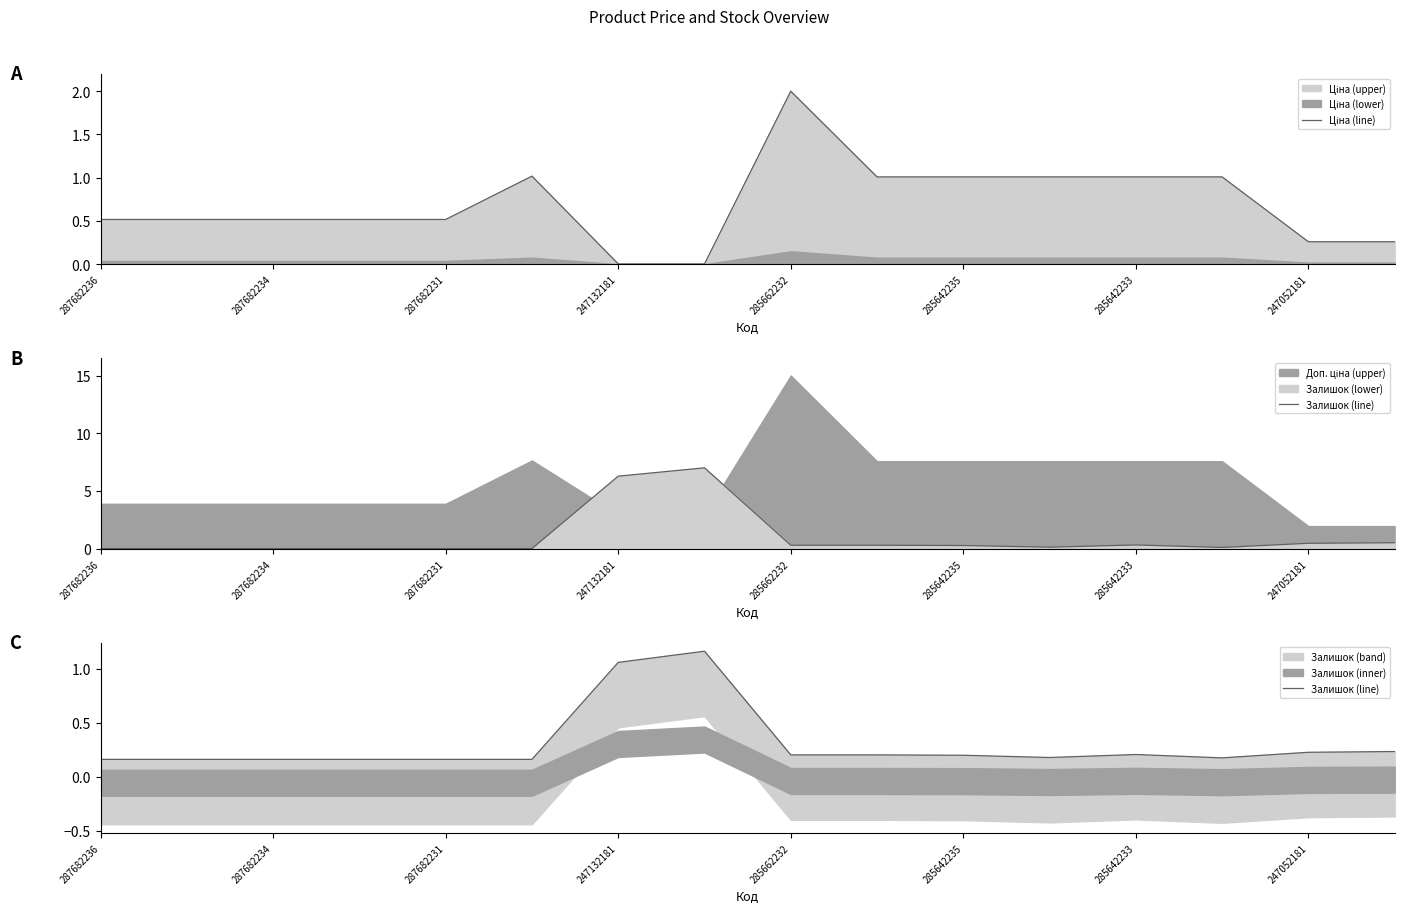

How many times do Ціна (line) and Залишок (line) cross each other?

2